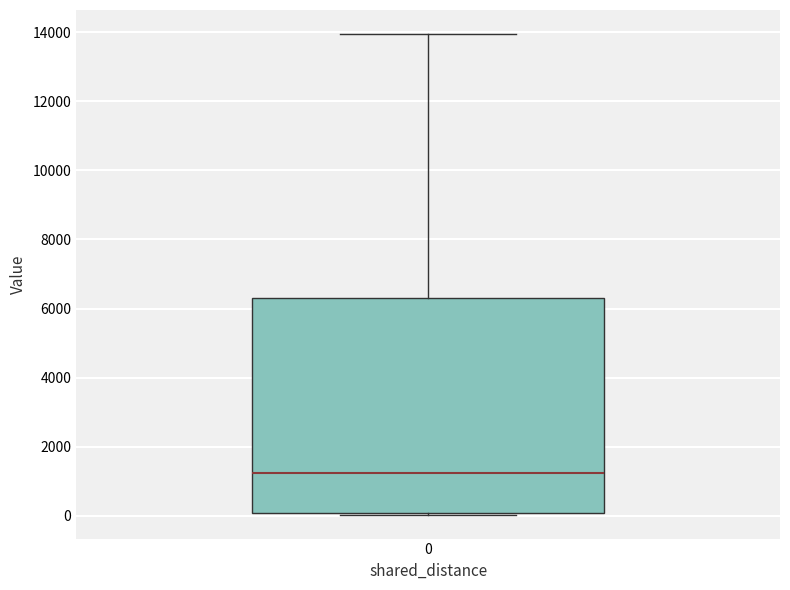

Where is the upper edge of the box at x = 0 on the y-axis? The values are not printed on the chart, so give them approximately, as read against the axis.

6200